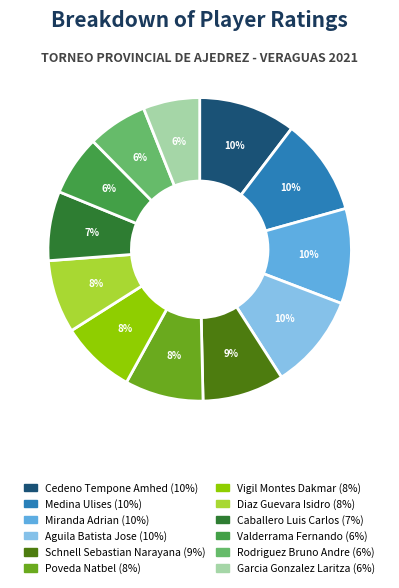

Do Vigil Montes Dakmar and Cedeno Tempone Amhed together represent more than half of the pie?

No